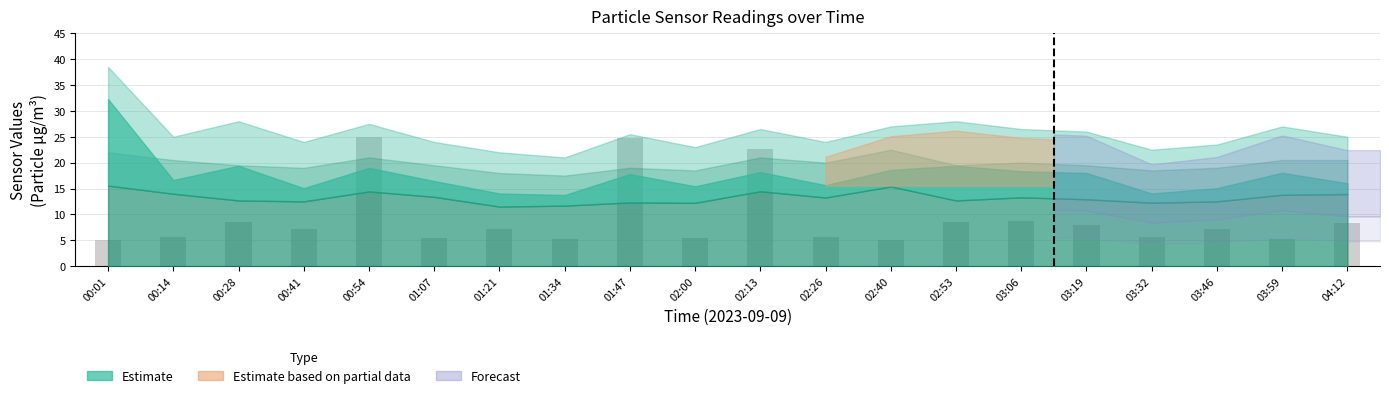

Approximately how many times larger is the value at 02:53 compared to 03:06?

1.0